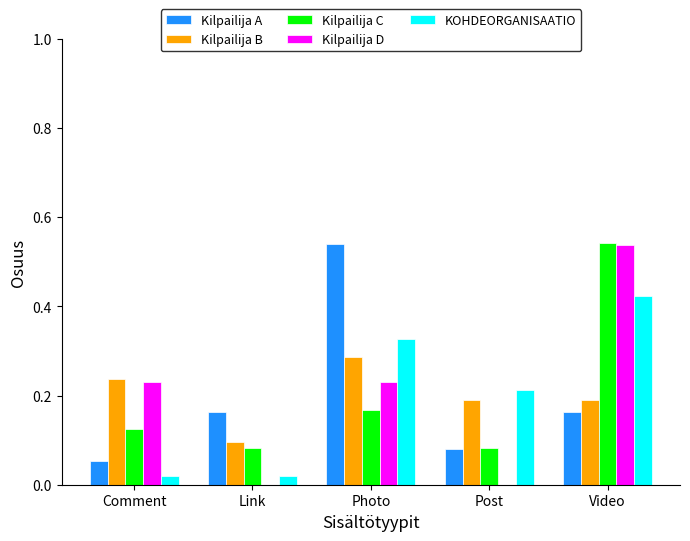

Which series changed the most between Post and Video?

Kilpailija D